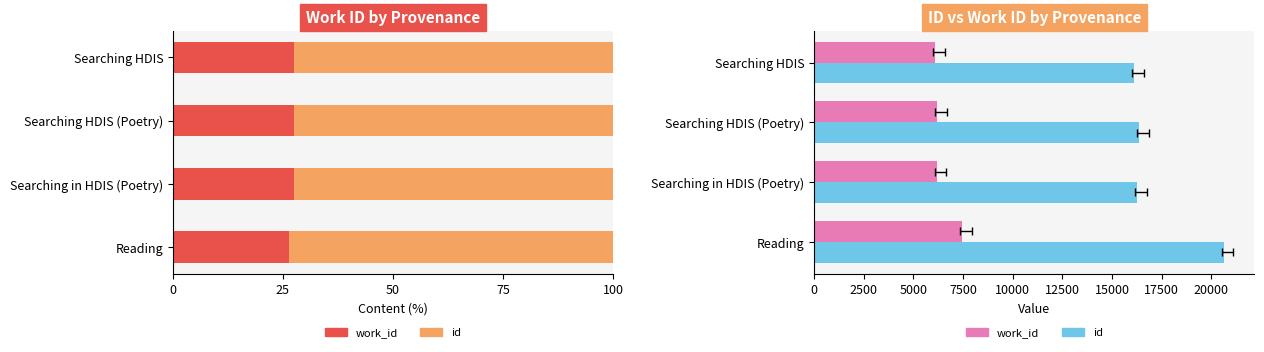

Between Searching HDIS (Poetry) and Searching HDIS, which is larger?

Searching HDIS (Poetry)